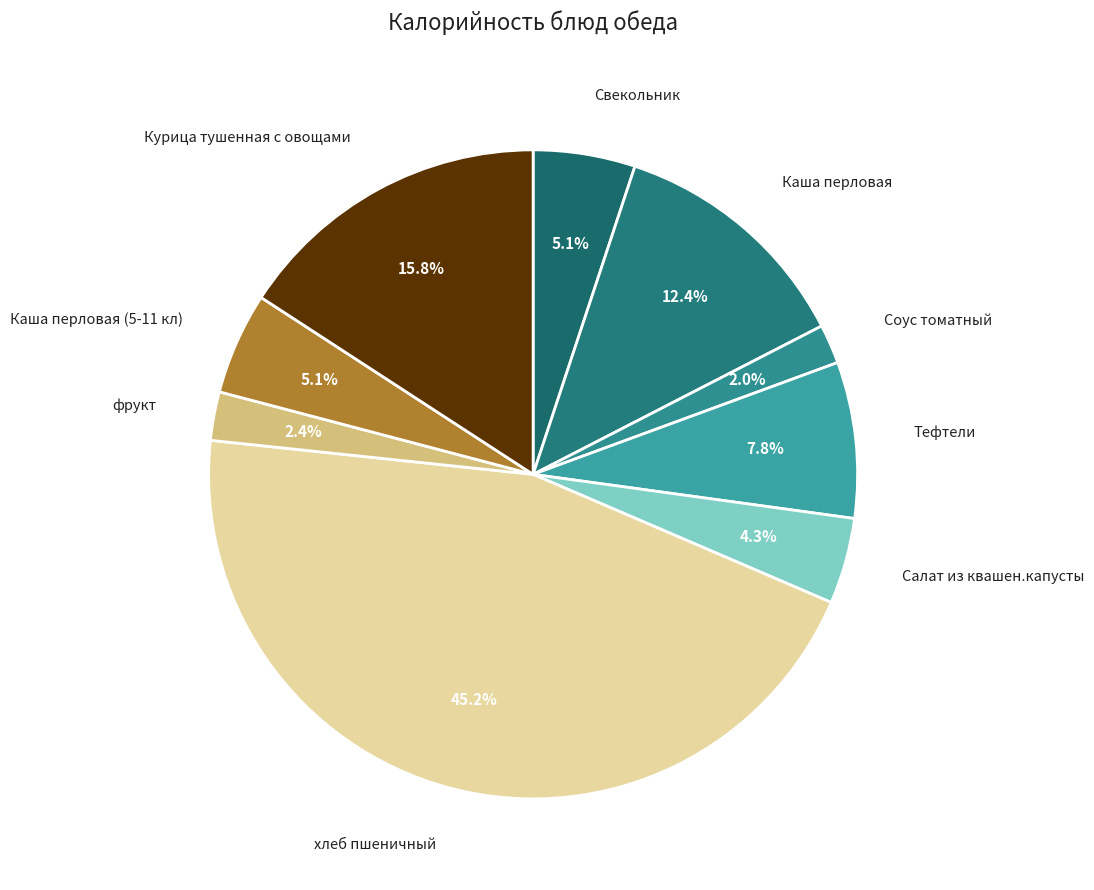

Does Соус томатный account for over 50% of the chart?

No